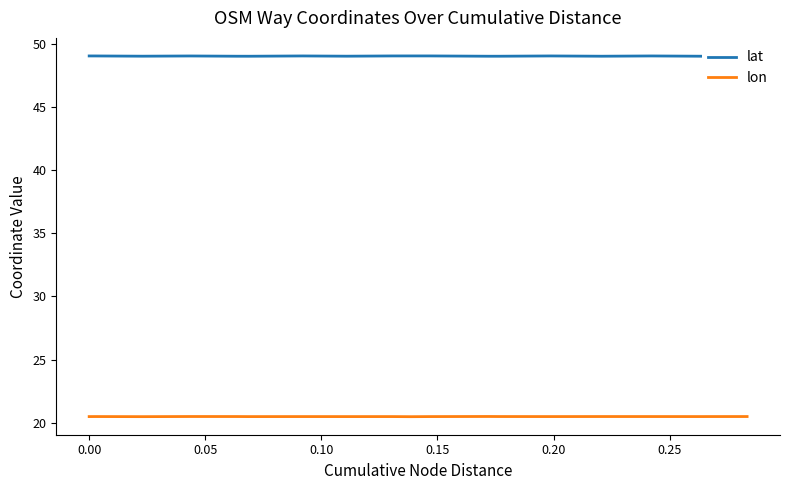

True or false: lon and lat intersect in this chart.

False